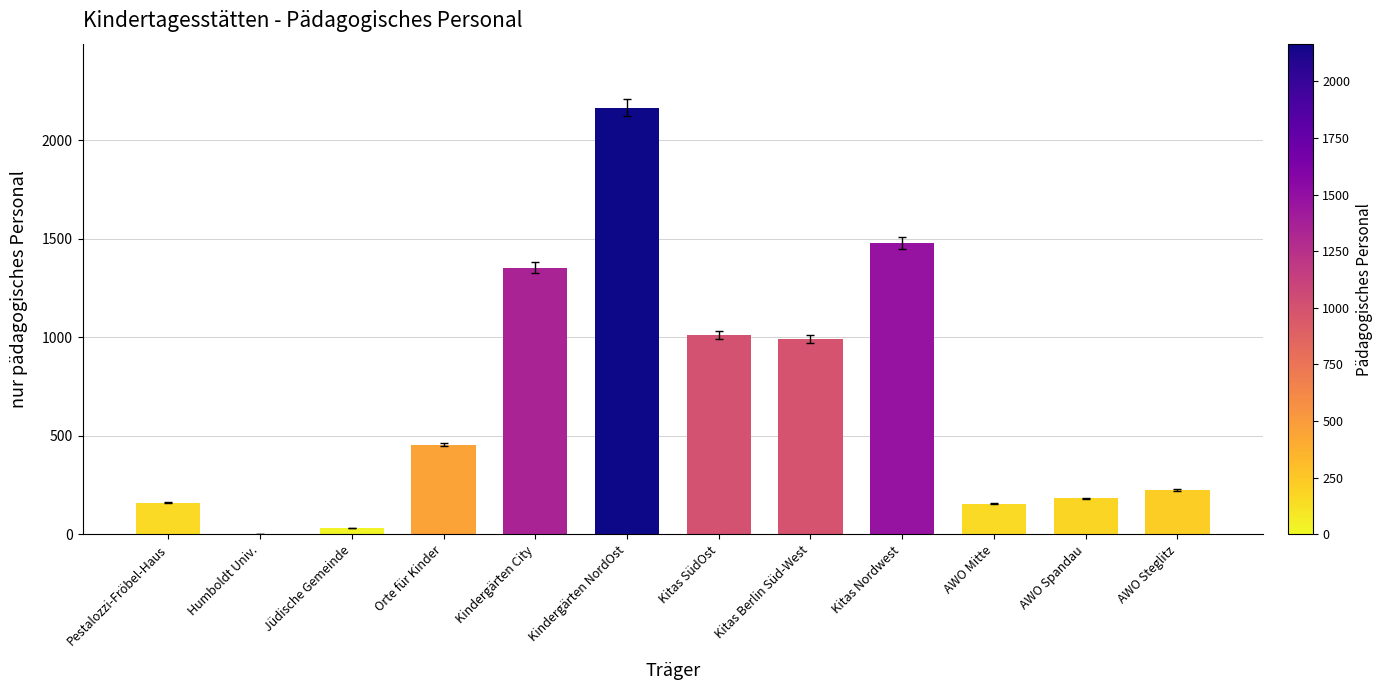

What is the sum of the values at AWO Steglitz and Kindergärten City?

1580